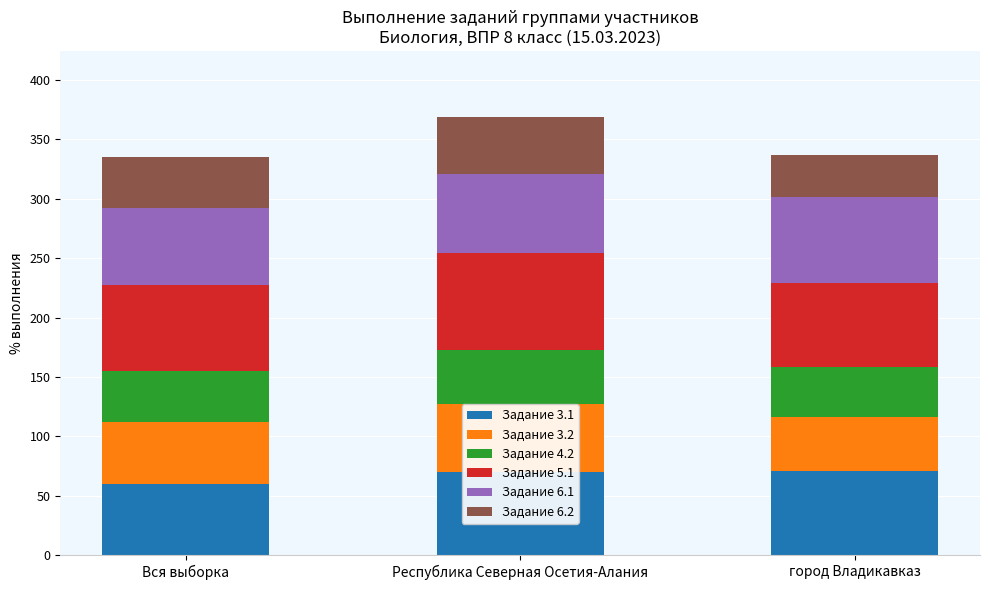

What is the total value across all series at город Владикавказ?

336.5